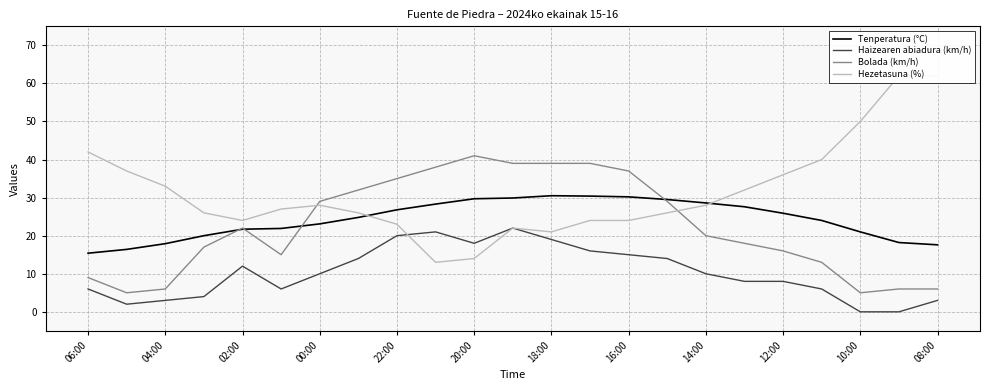

What is the difference between the maximum and minimum values in the Haizearen abiadura (km/h) series?

22.0